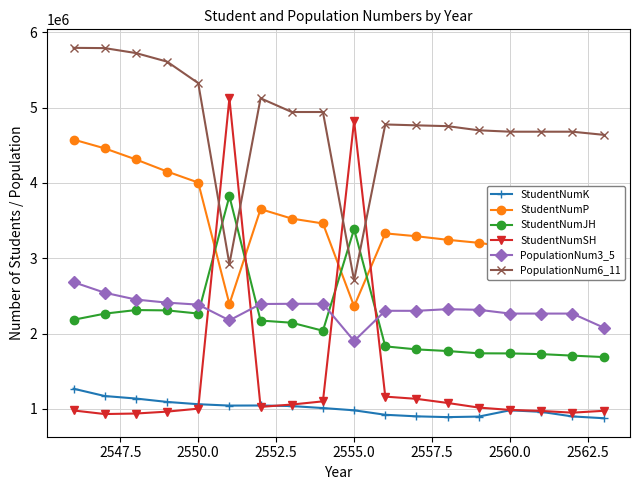

What is the value of the StudentNumK point at the 8th from the left?

1037074